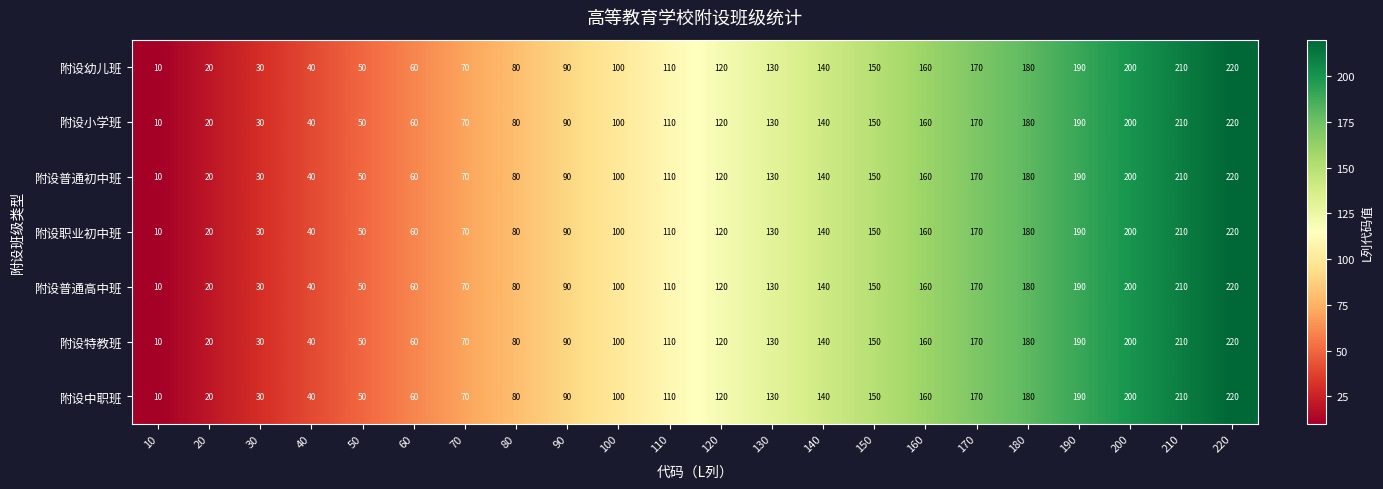

True or false: 附设普通初中班 has a value of 244 at 170.

False